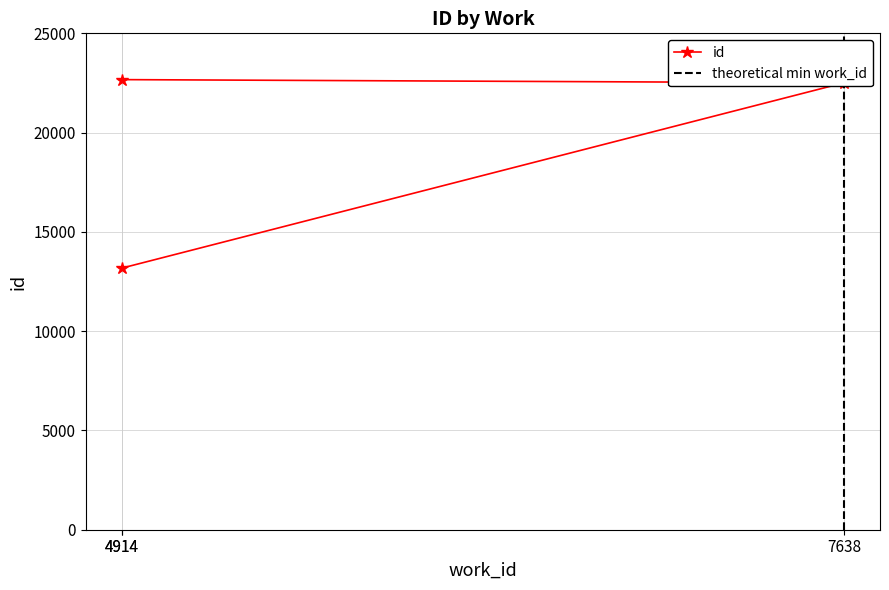

What is the change in value from 7638 to 4914?

+161